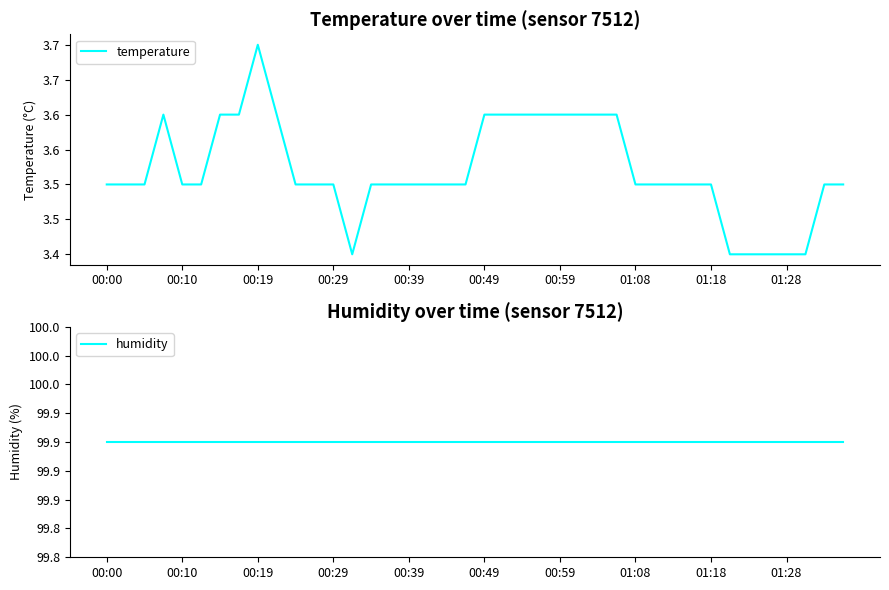

What is the maximum value shown in the chart?

99.9